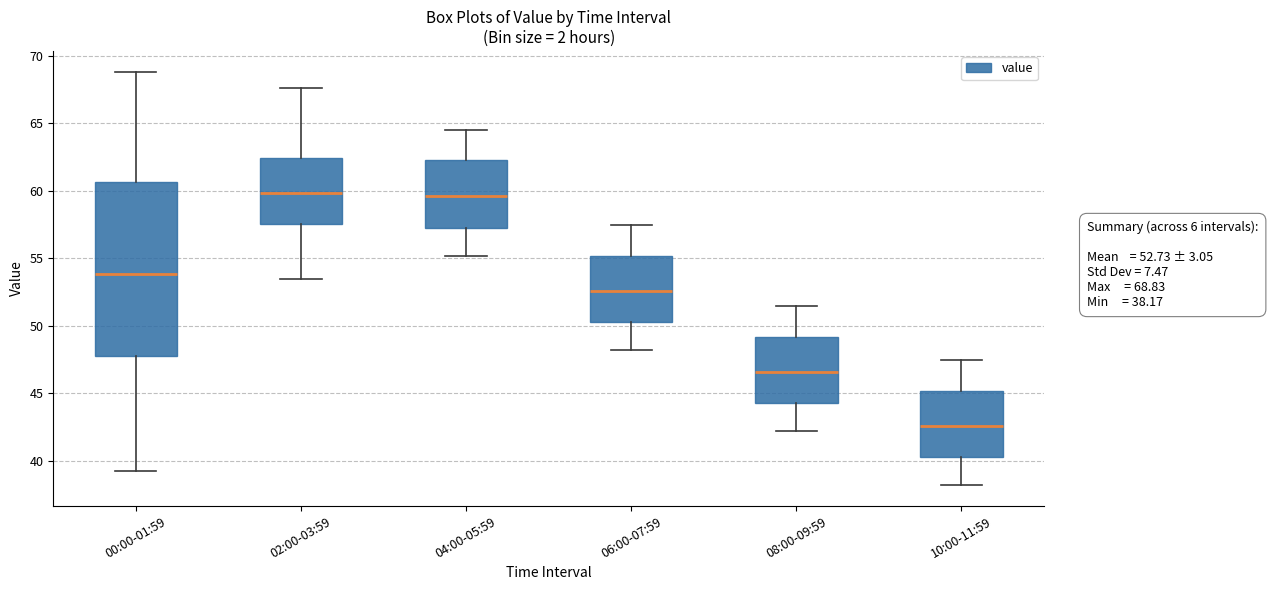

Comparing the boxes themselves (not the whiskers), which one is the tallest?

00:00-01:59